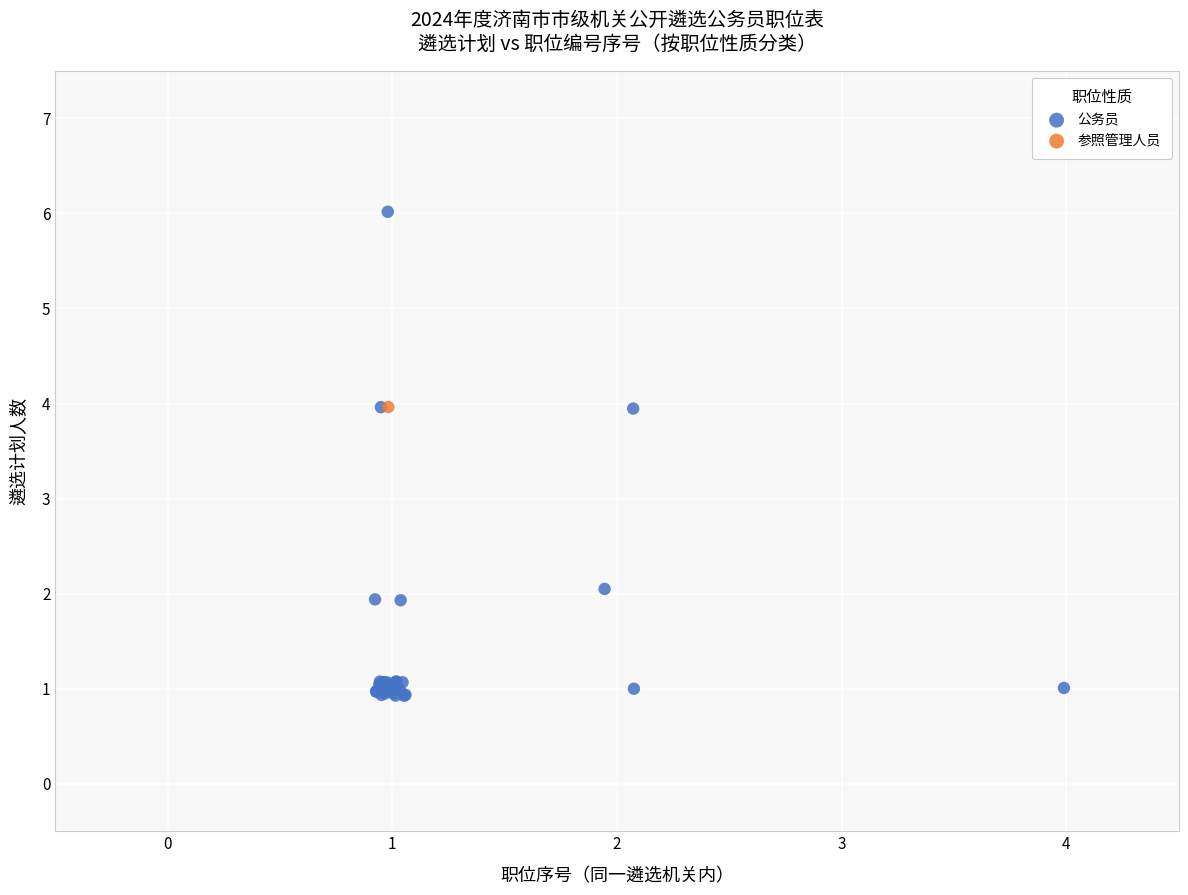

What are all the series names shown in the legend?

公务员, 参照管理人员